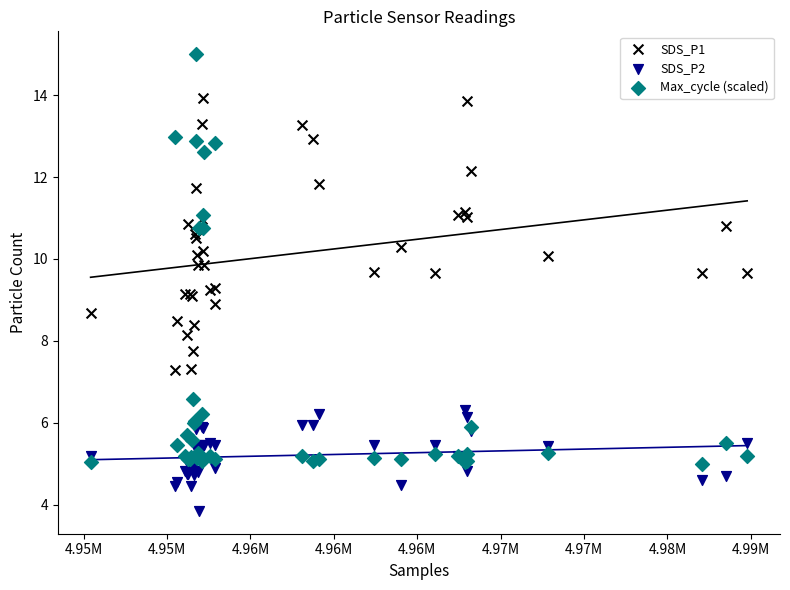

What are all the series names shown in the legend?

SDS_P1, SDS_P2, Max_cycle (scaled)